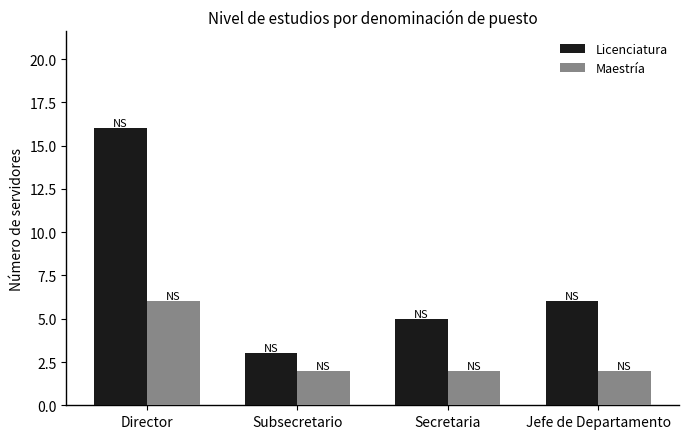

Which series changed the most between Director and Subsecretario?

Licenciatura